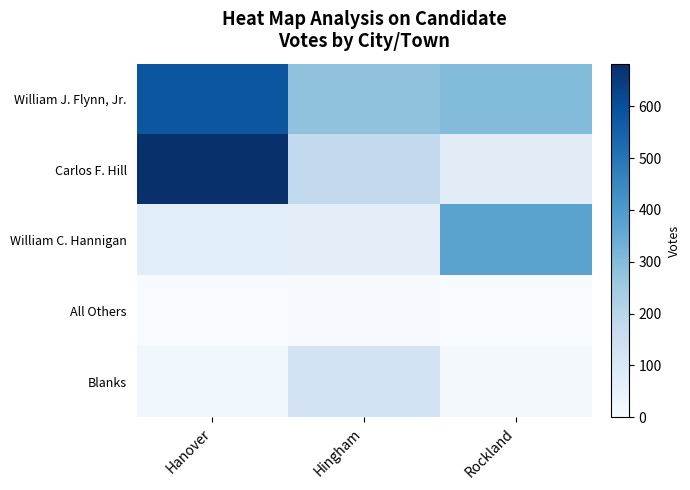

At which category does the chart reach its peak across all series?

Hanover